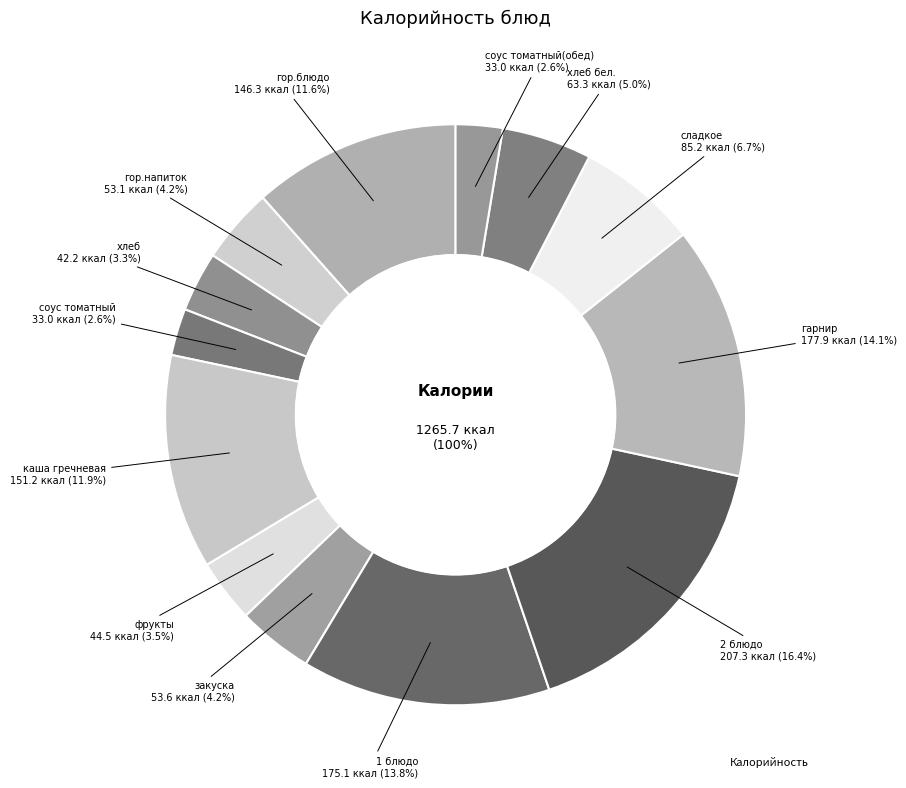

Between 1 блюдо and соус томатный, which is larger?

1 блюдо